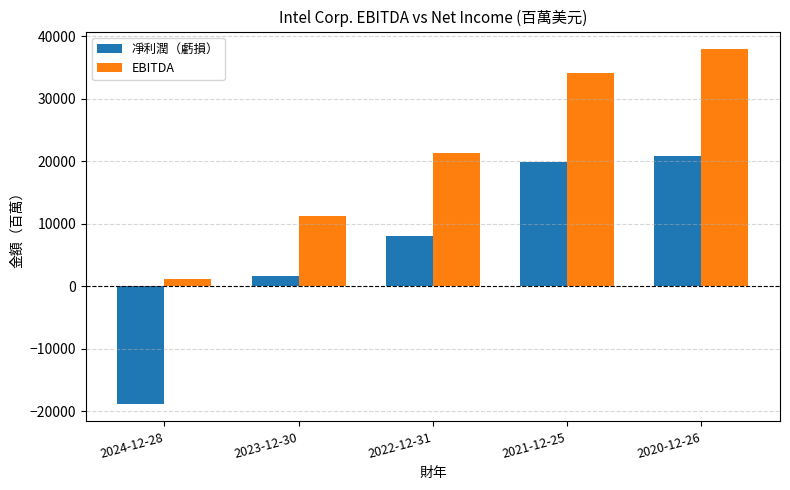

How many groups of bars are there?

5